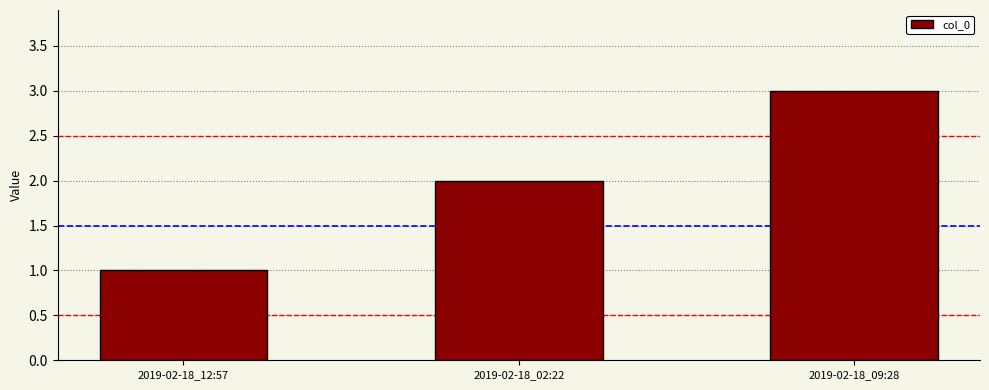

Reading left to right, what are all the values shown in this chart?

2019-02-18_12:57=1	2019-02-18_02:22=2	2019-02-18_09:28=3